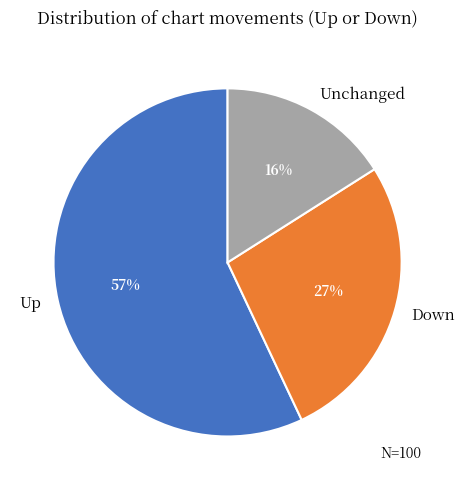

Is the sum of Down and Up greater than half?

Yes